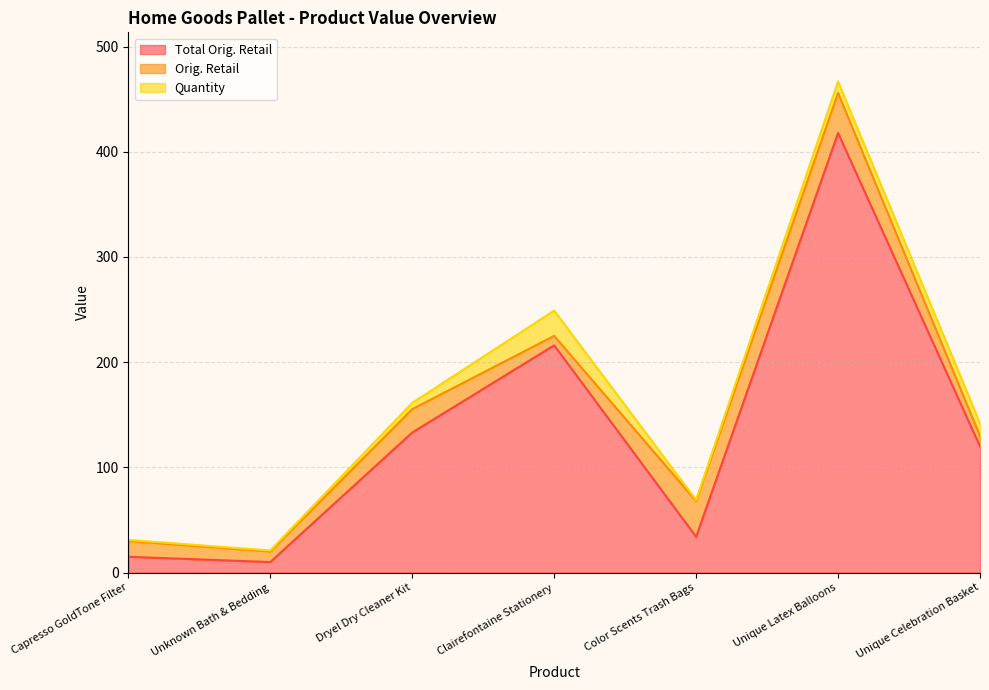

How many lines are shown in the chart?

3